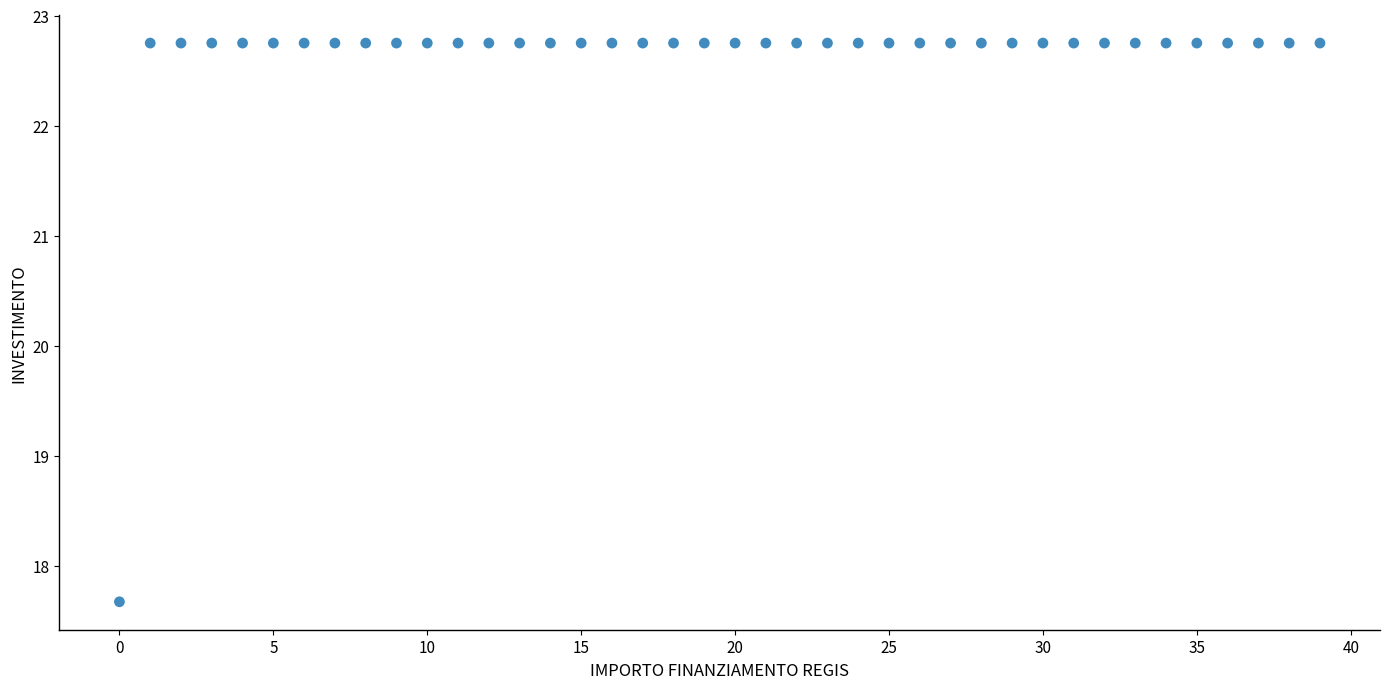

What is the range of Y values (max minus min)?

5.1